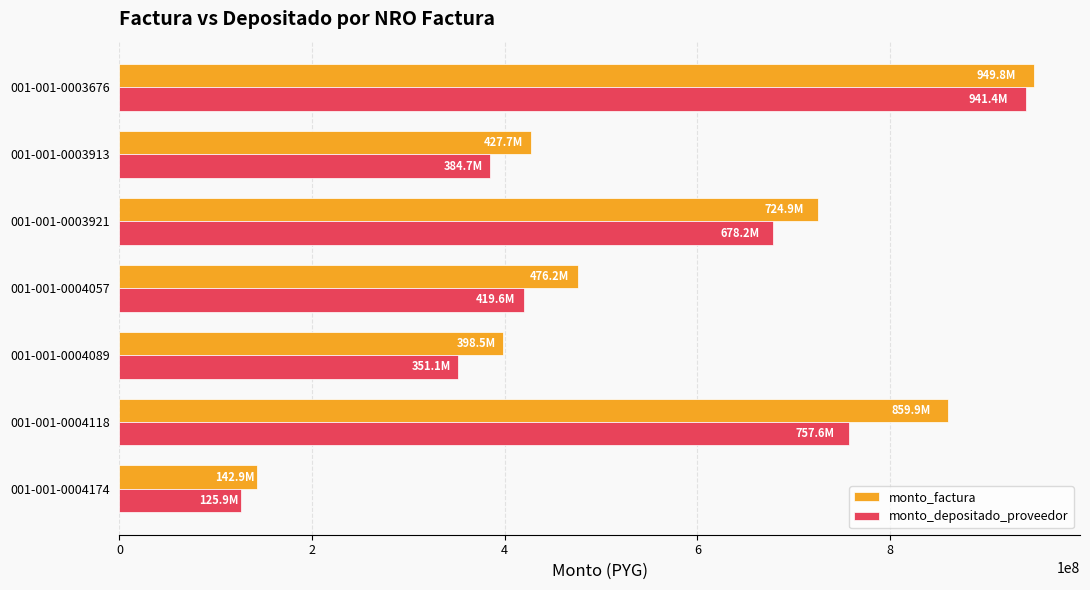

List the series in order of their peak value, lowest first.

monto_depositado_proveedor, monto_factura